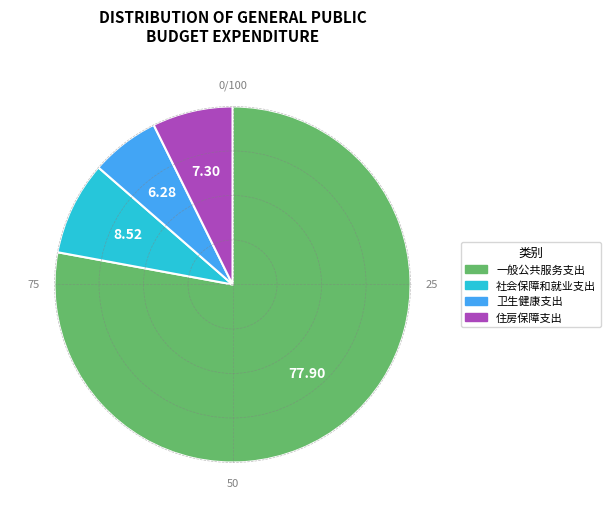

Which slice is the smallest?

卫生健康支出